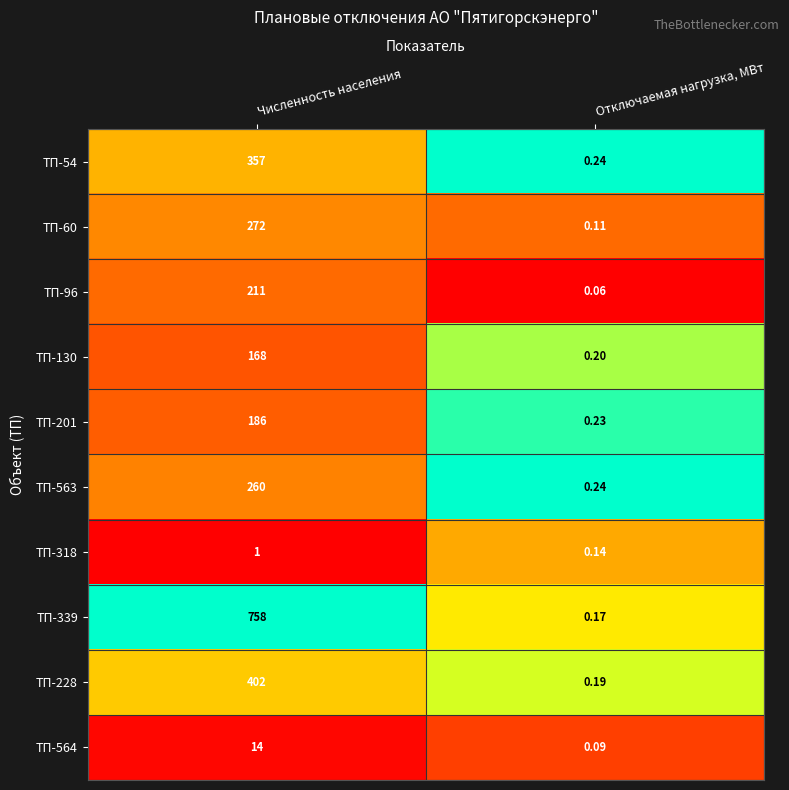

Which category has the highest value in the ТП-201 series?

Численность населения